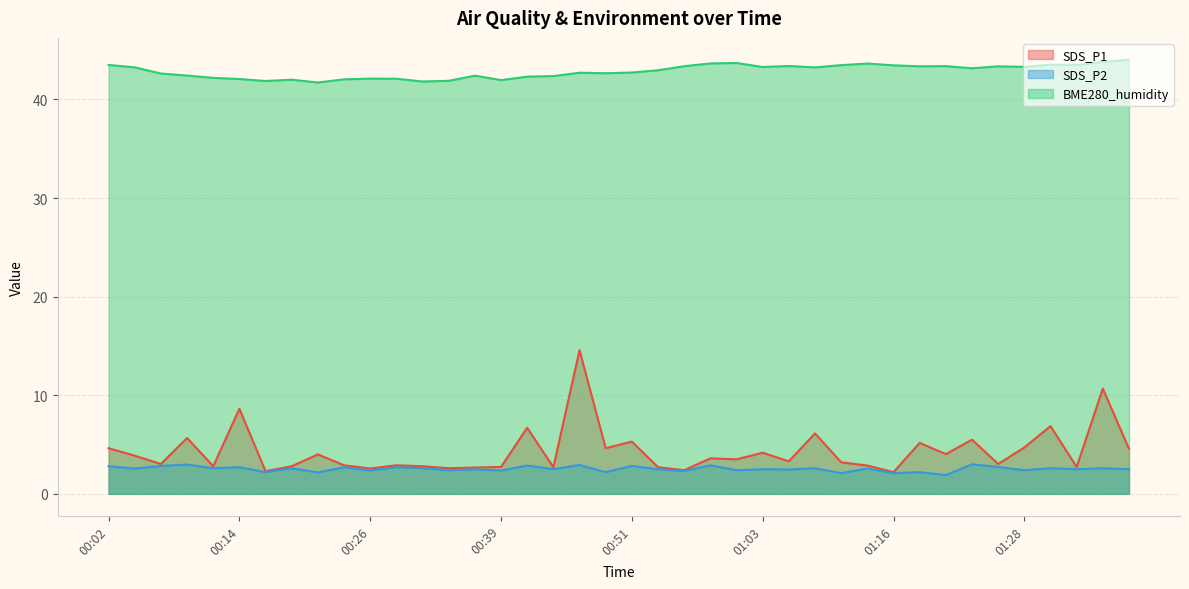

True or false: SDS_P2 and BME280_humidity intersect in this chart.

False